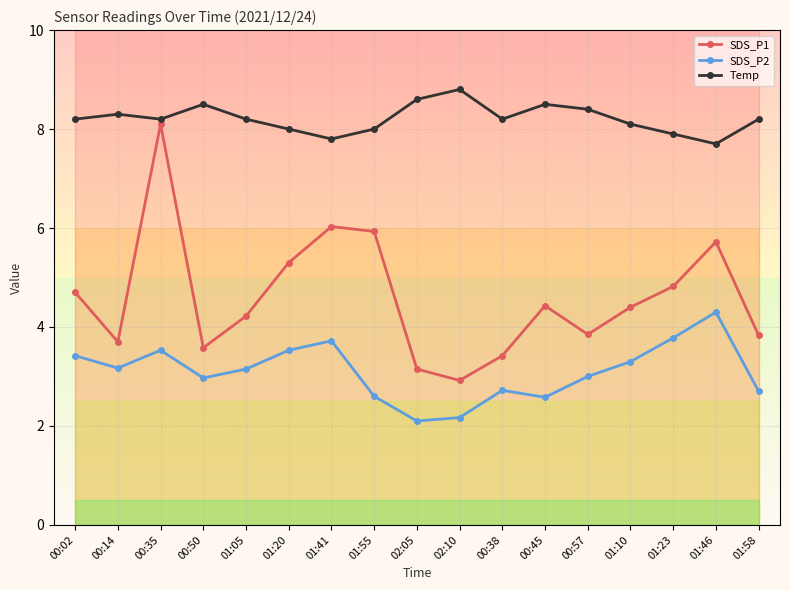

The value of Temp at 02:10 is 8.8. True or false?

True